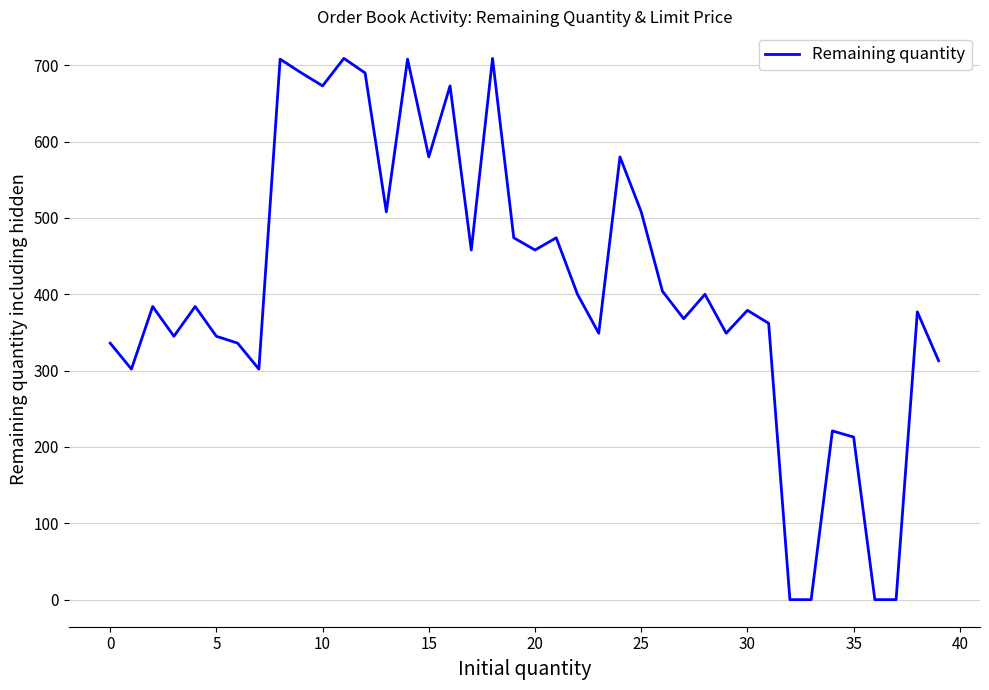

The value at 25 is 508. True or false?

True